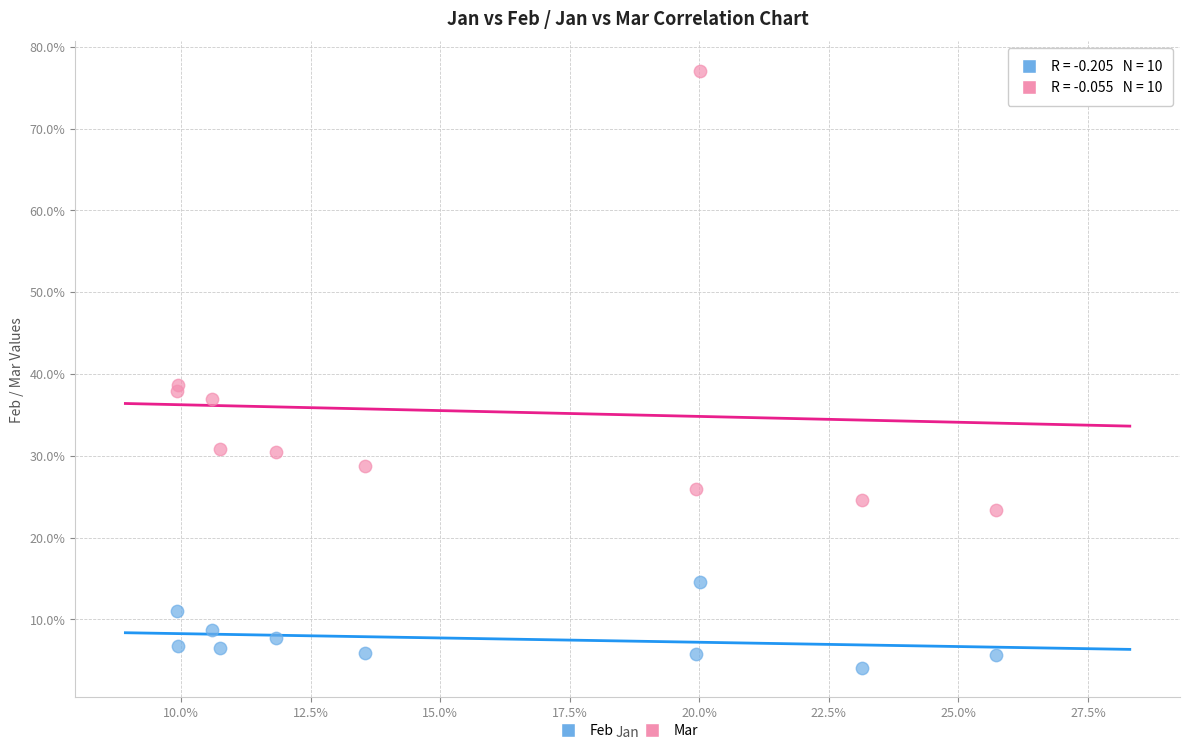

What are all the series names shown in the legend?

Feb, Mar